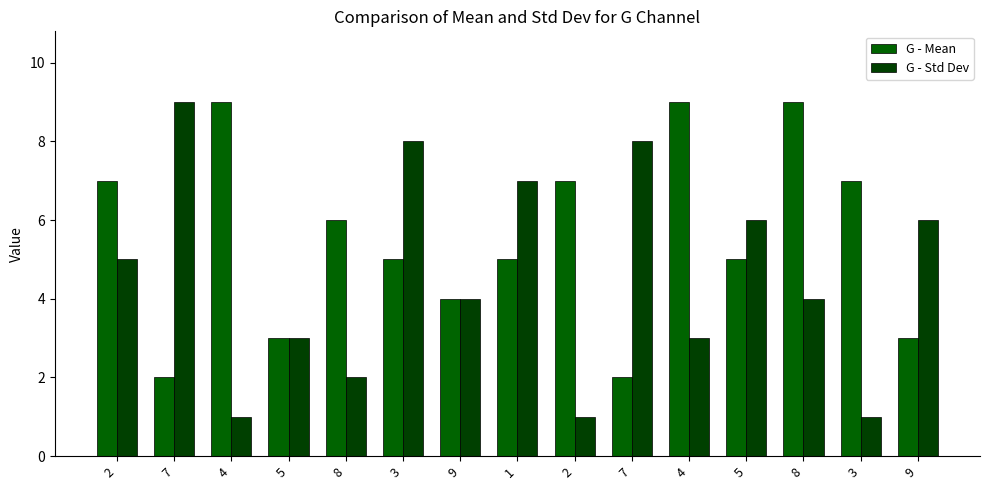

The G - Mean series shows 4 at 2. True or false?

False